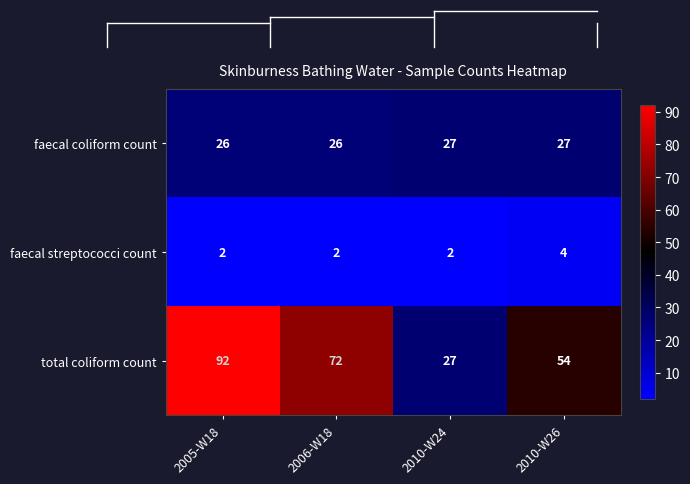

What is the approximate value of total coliform count at 2010-W24, to the nearest 5?

25